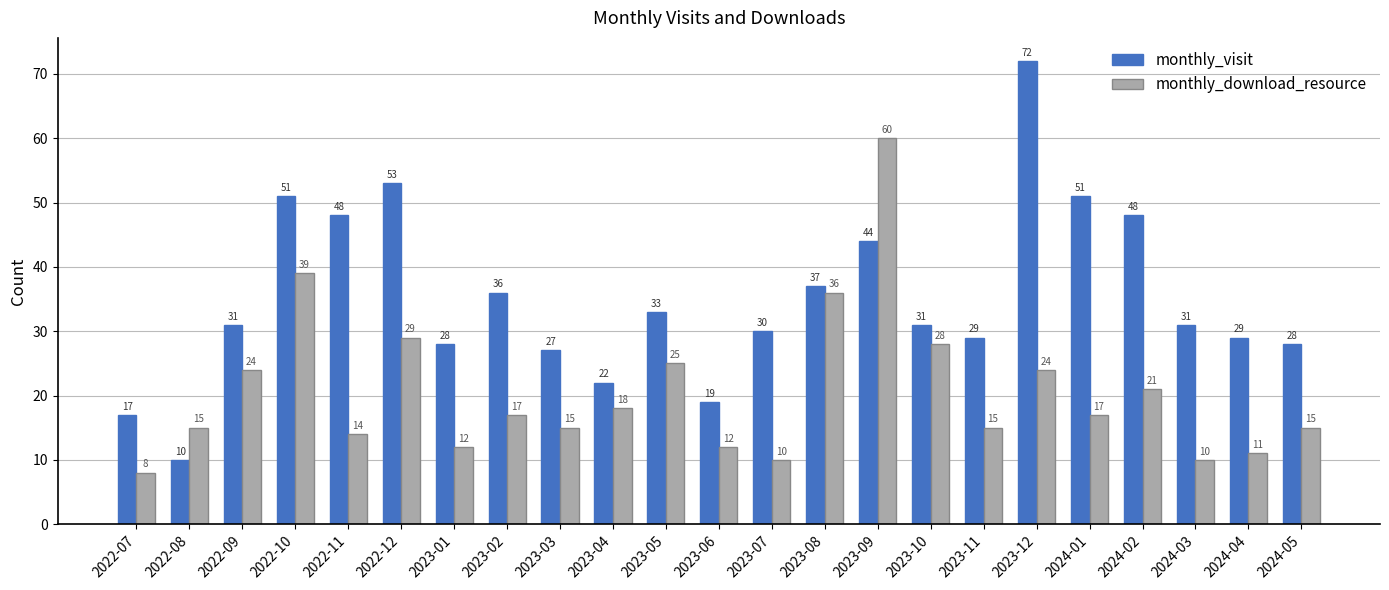

Rank the series by their average value, from highest to lowest.

monthly_visit, monthly_download_resource